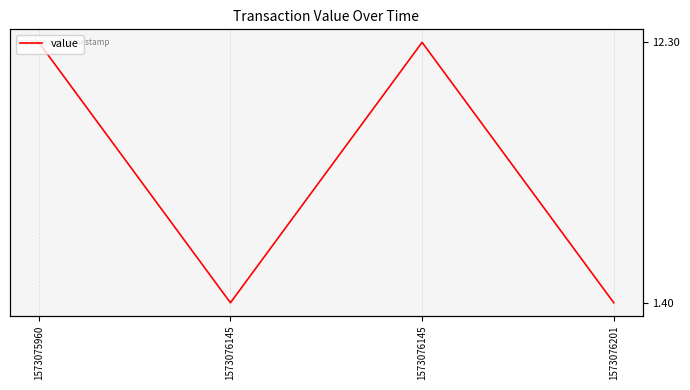

Read the value at 1573076145.

1.4